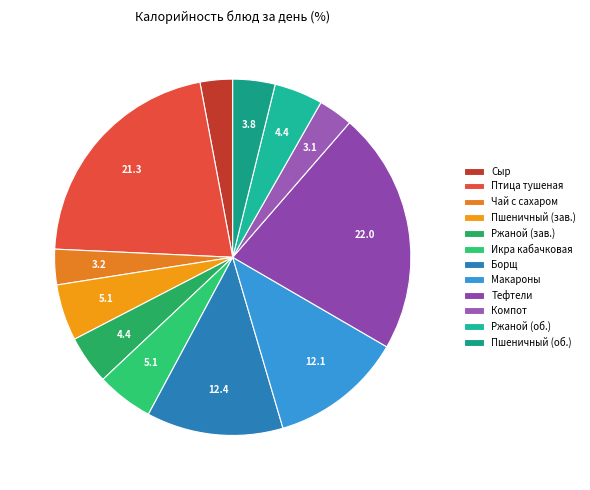

How many slices are in this pie chart?

12